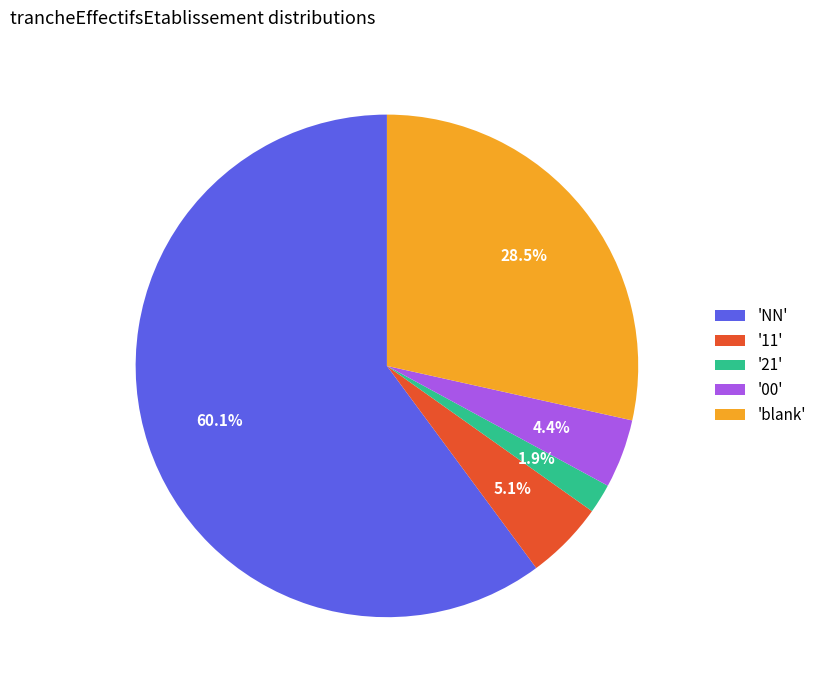

What portion of the pie excludes '21'?

98.1%